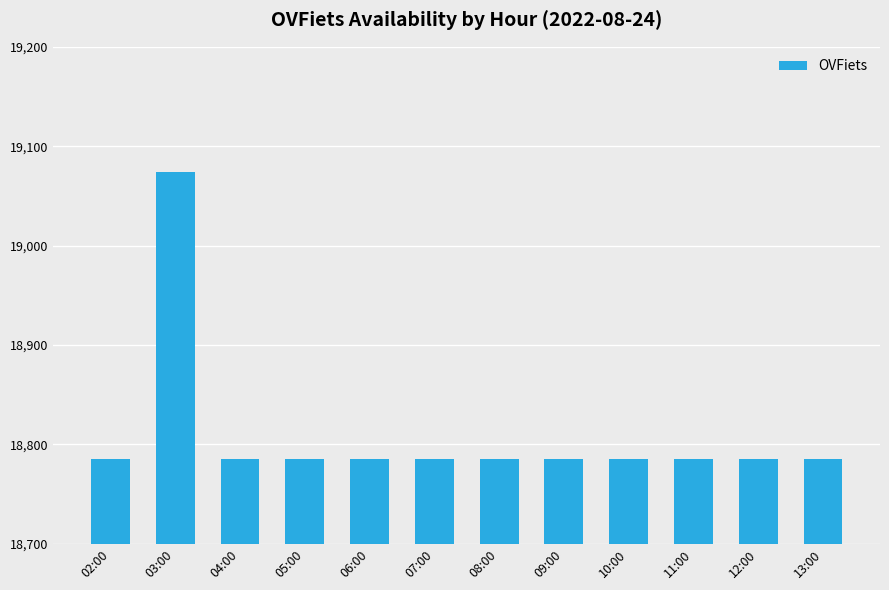

What position from the right is 08:00?

6